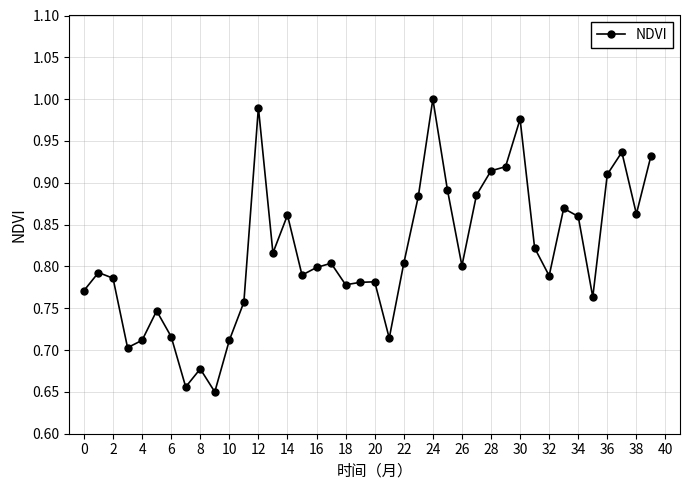

What is the difference between the second highest and second lowest values?

0.3